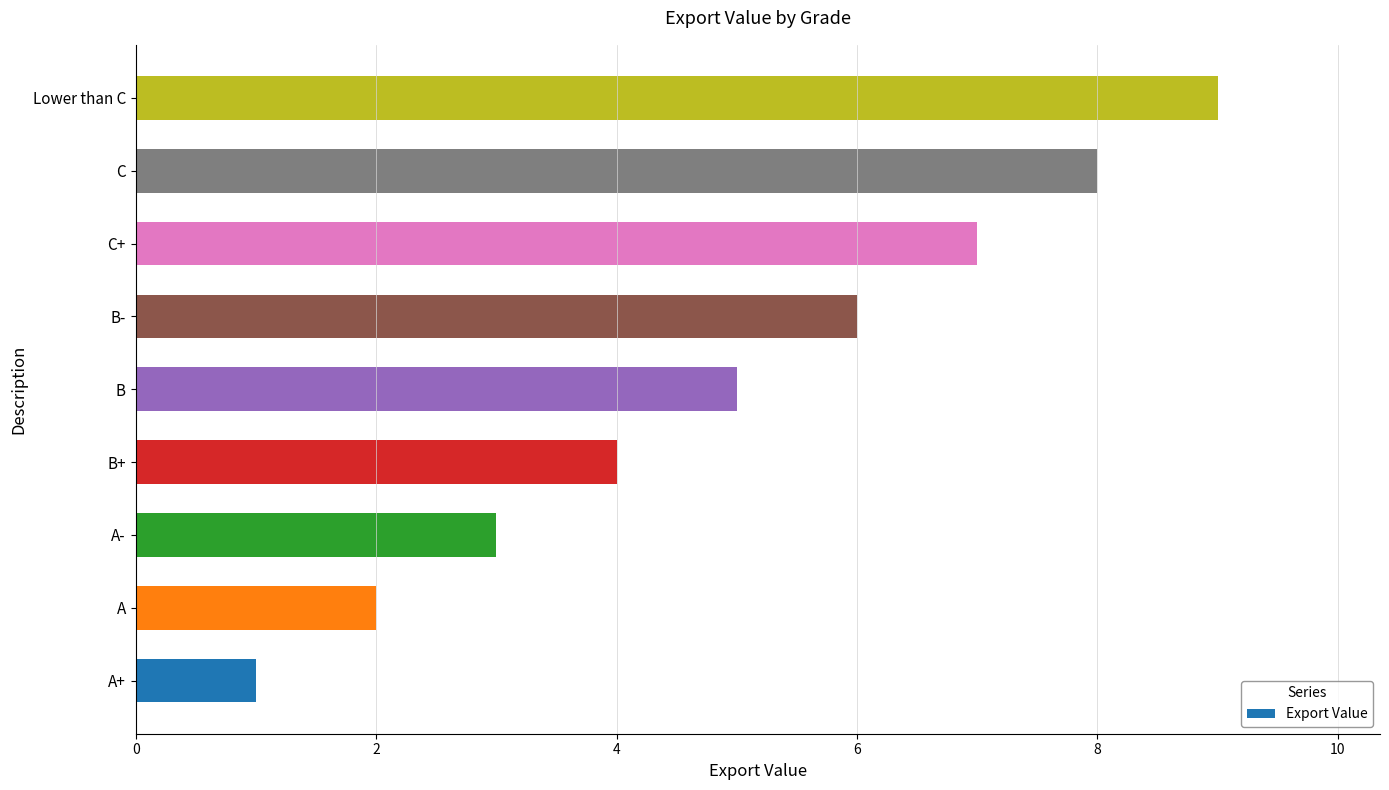

List the labels in order of value, largest first.

Lower than C, C, C+, B-, B, B+, A-, A, A+